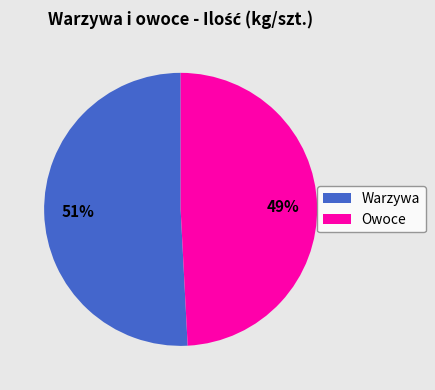

To the nearest percent, what is the average slice percentage?

50%